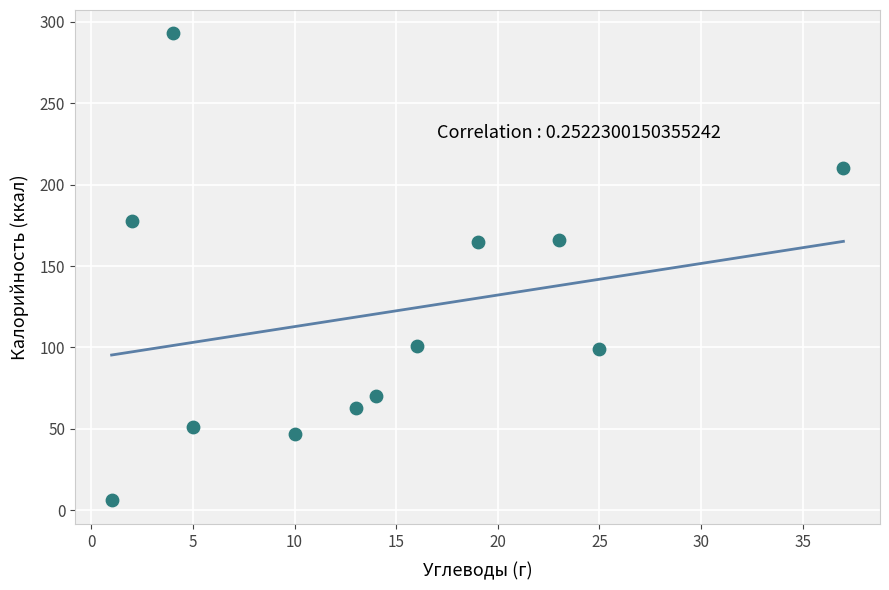

What is the range of Y values (max minus min)?

287